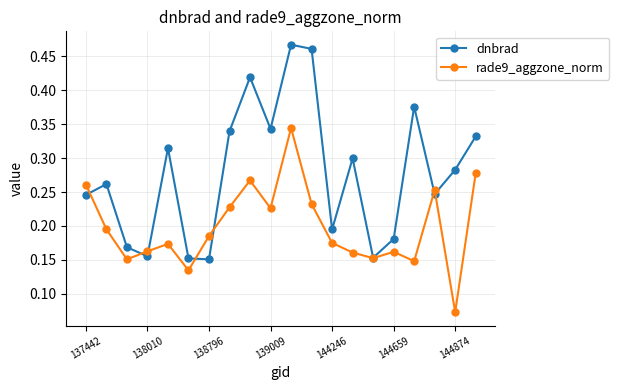

Rank the series by their average value, from lowest to highest.

rade9_aggzone_norm, dnbrad